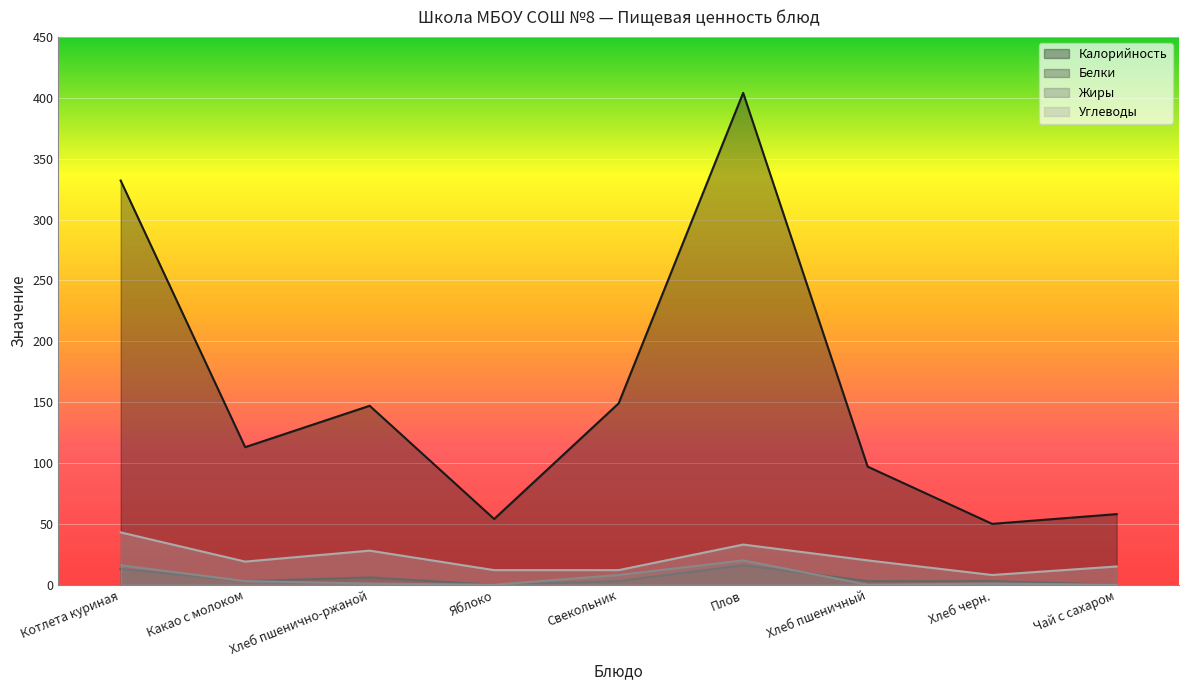

What is the total value across all series at Котлета куриная?

404